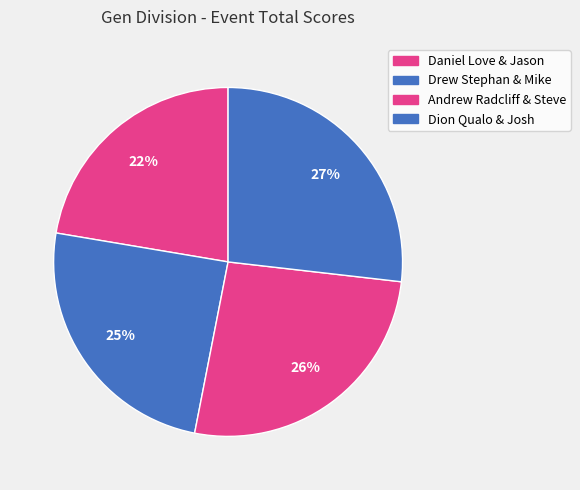

How many segments does this pie chart have?

4